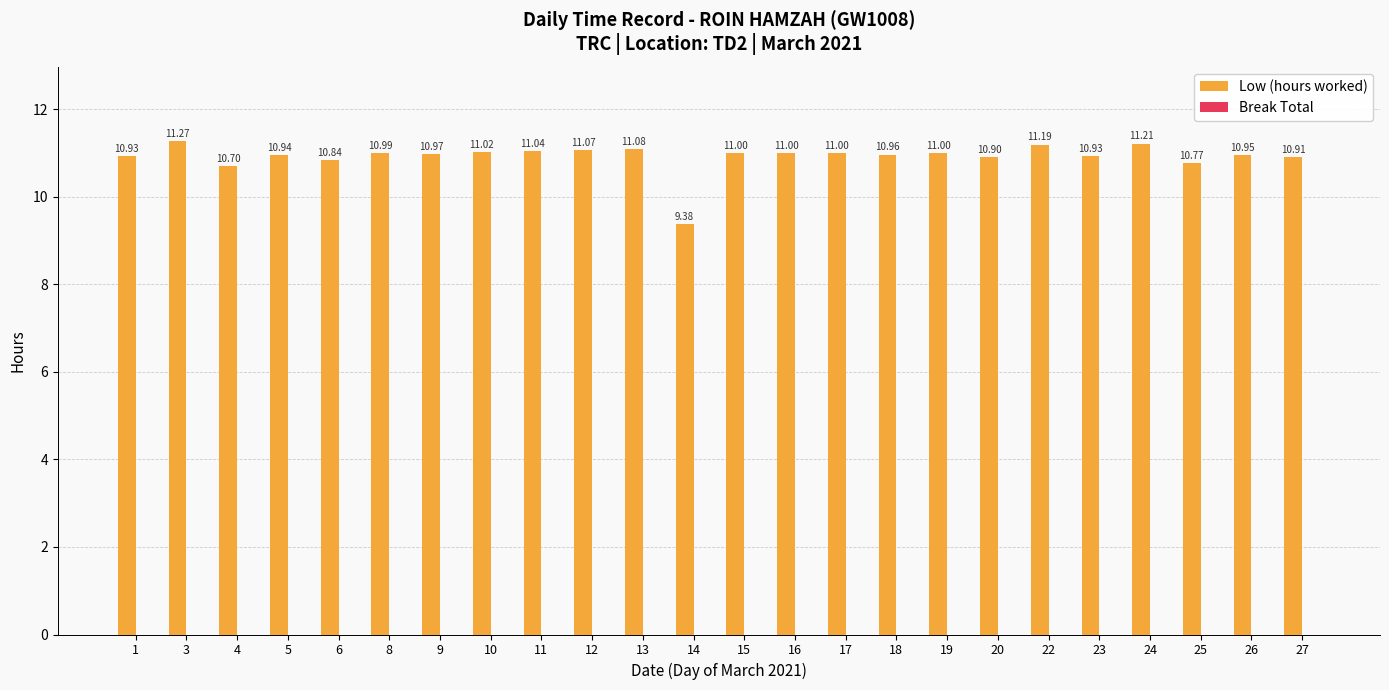

What is the sum of all values?

262.1